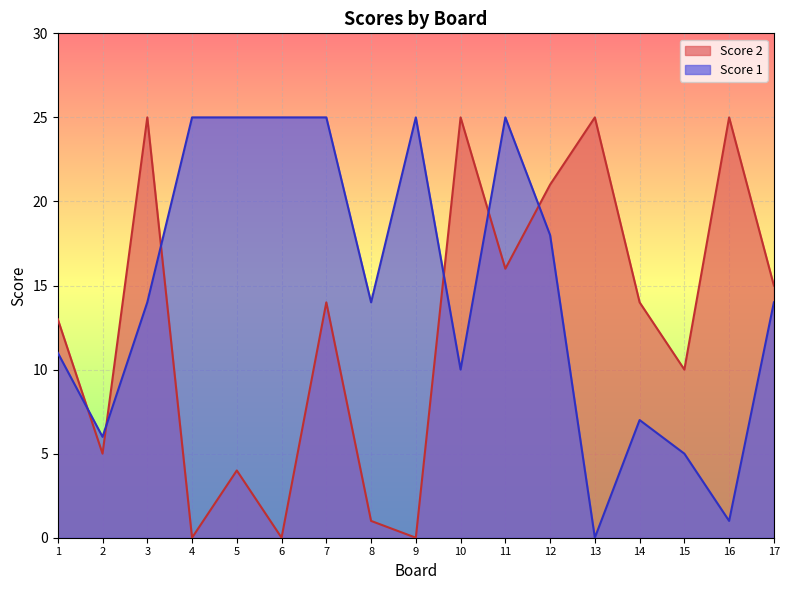

Reading right to left, list all the values displayed in this chart.

Score 2: 15	25	10	14	25	21	16	25	0	1	14	0	4	0	25	5	13
Score 1: 14	1	5	7	0	18	25	10	25	14	25	25	25	25	14	6	11